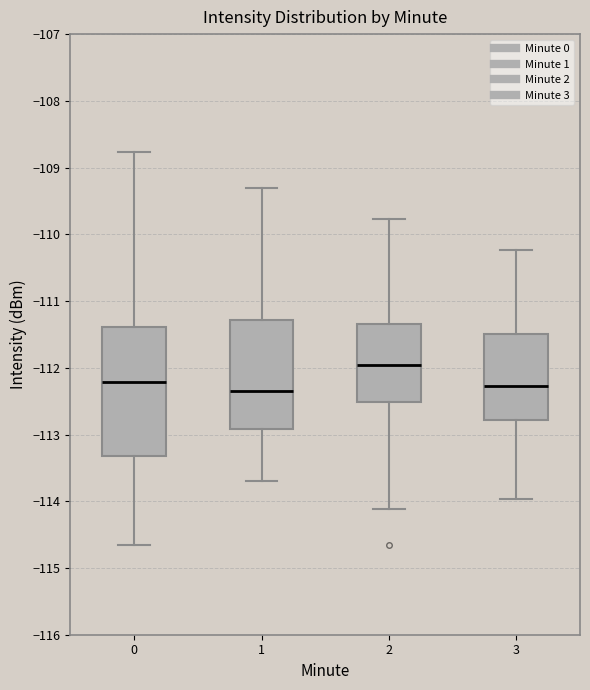

Which box is the tallest, from its lower edge to its upper edge?

0